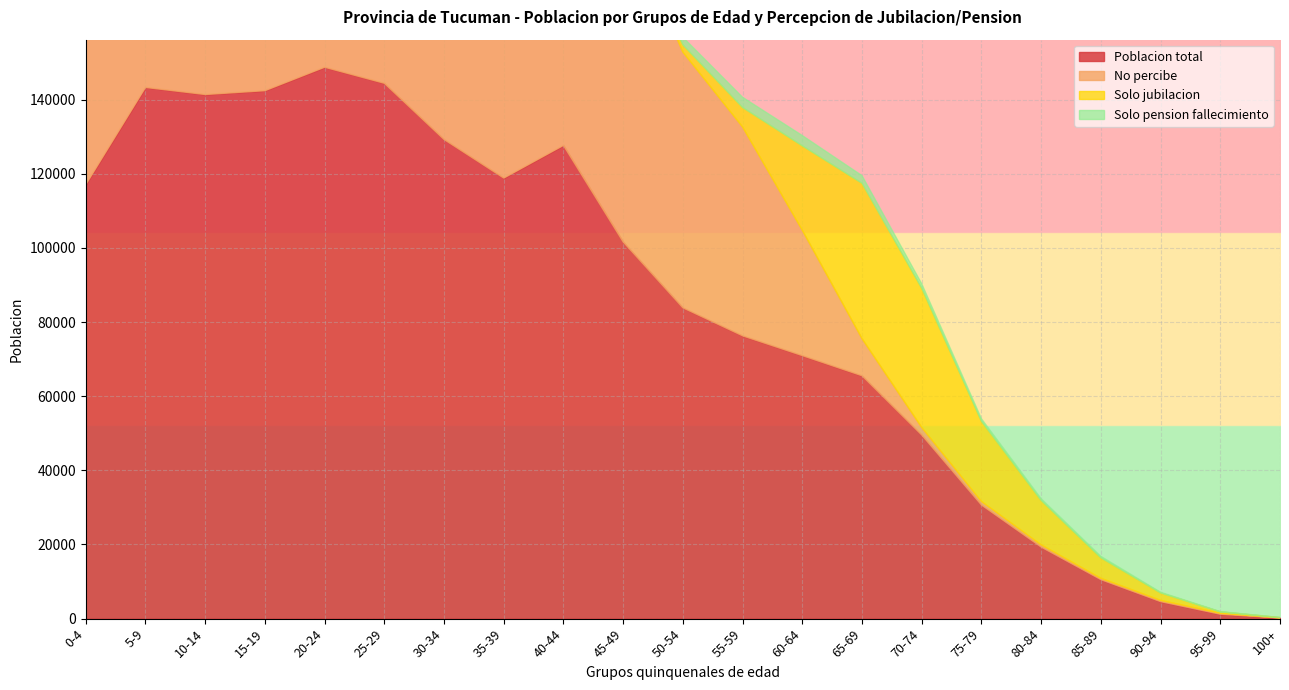

True or false: Solo pension fallecimiento has more than 1 interior local peaks.

True